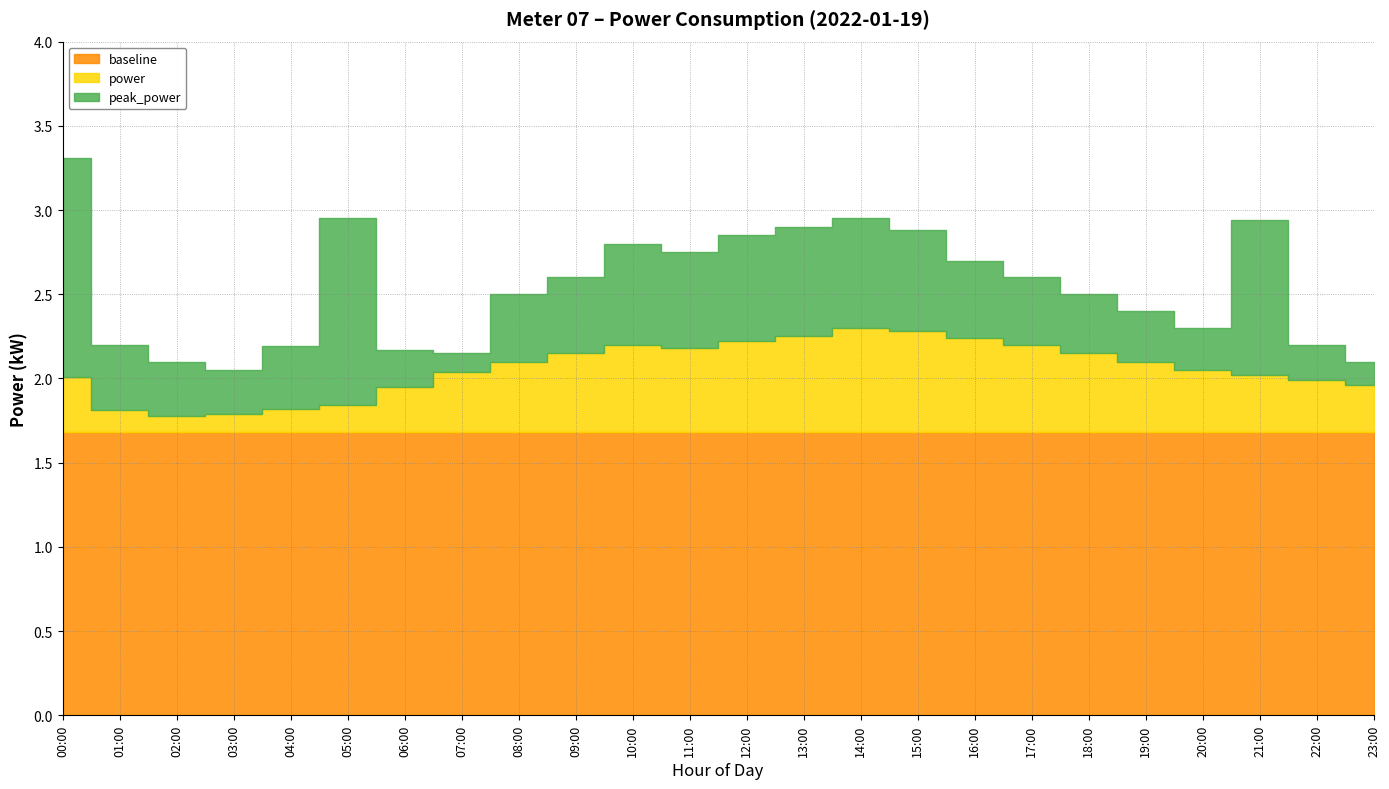

What is the label of the 2nd point from the right?

22:00